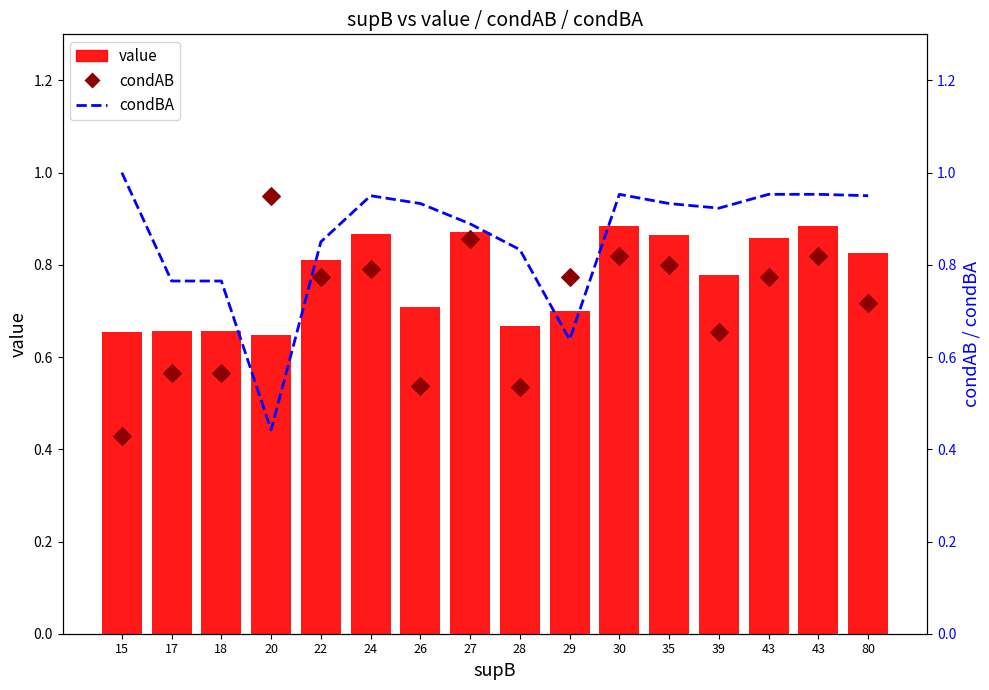

At which category is the sum across all series the highest?

30